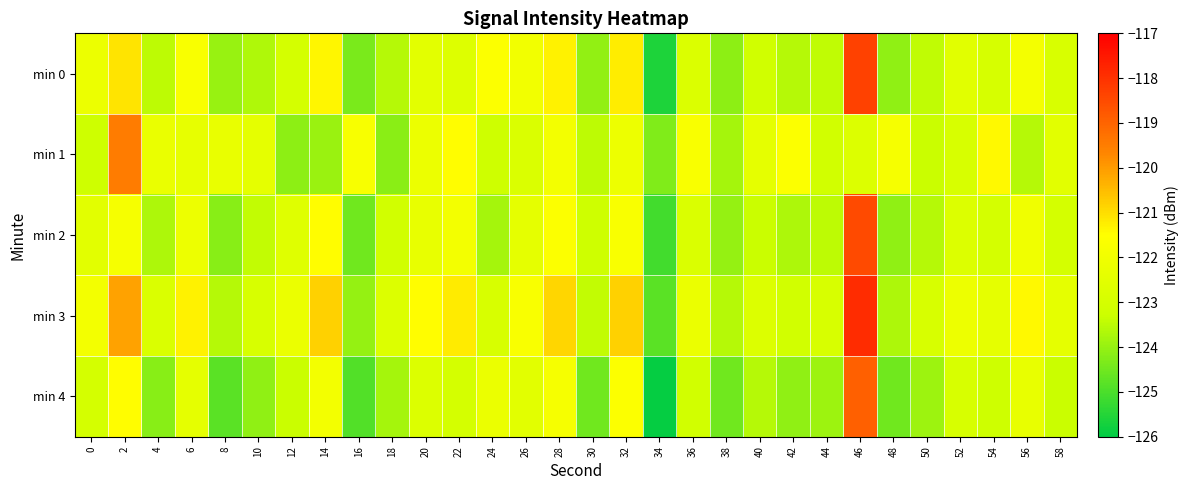

What is the difference between the highest and lowest values at 18?

1.4